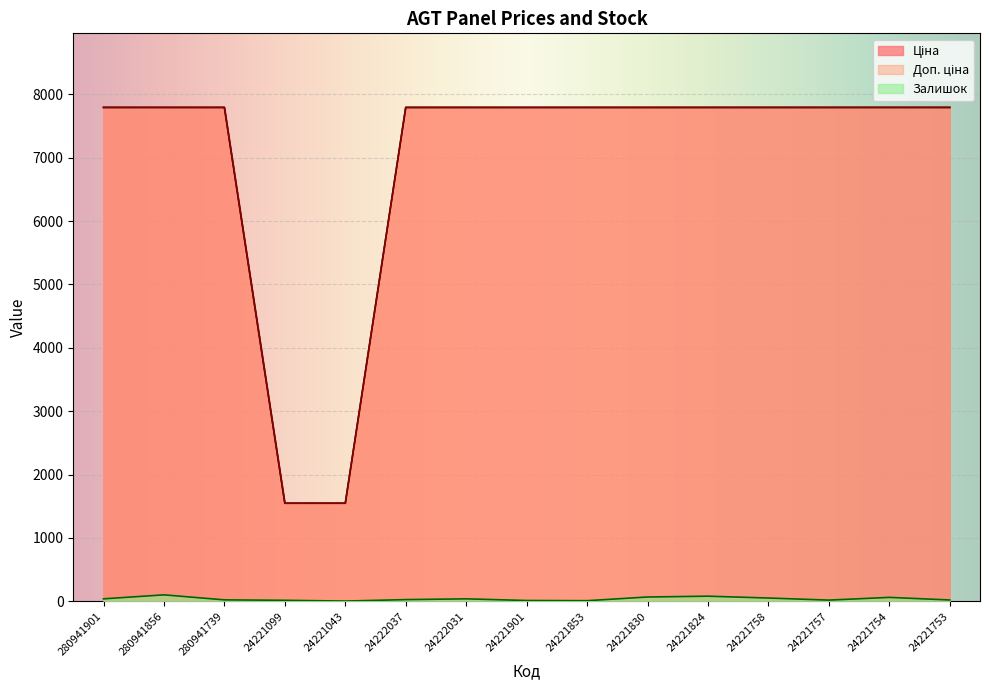

Reading left to right, extract all data points from this chart.

Ціна: 7792.9	7792.9	7792.9	1548.0	1548.0	7792.9	7792.9	7792.9	7792.9	7792.9	7792.9	7792.9	7792.9	7792.9	7792.9
Доп. ціна: 7792.9	7792.9	7792.9	1547.7	1547.7	7792.9	7792.9	7792.9	7792.9	7792.9	7792.9	7792.9	7792.9	7792.9	7792.9
Залишок: 39.0	102.0	23.0	16.0	4.0	27.0	39.0	13.0	10.0	68.0	81.0	52.0	19.0	62.0	21.0